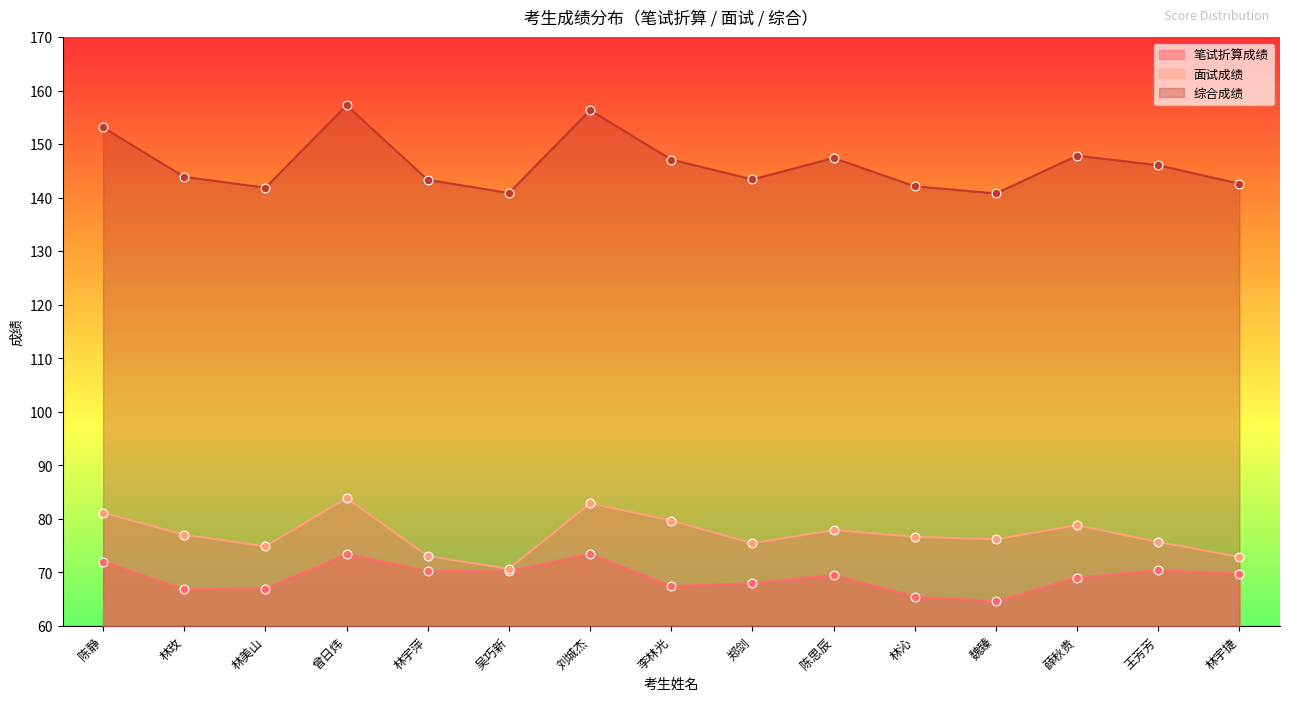

What is the total value across all series at 薛秋贵?

295.7